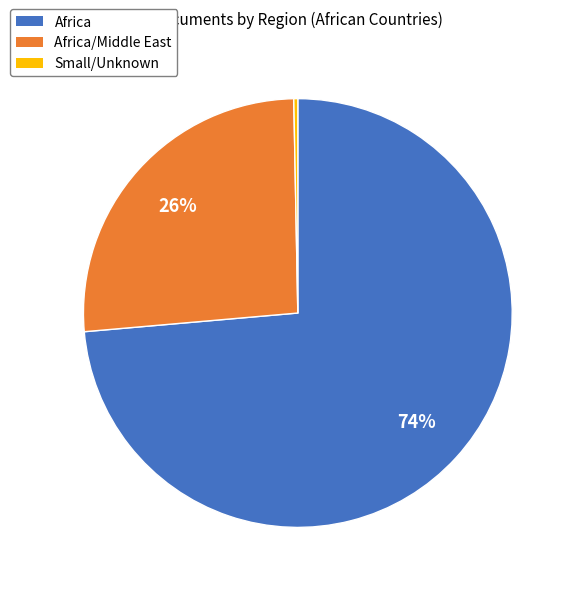

How many slices are in this pie chart?

3